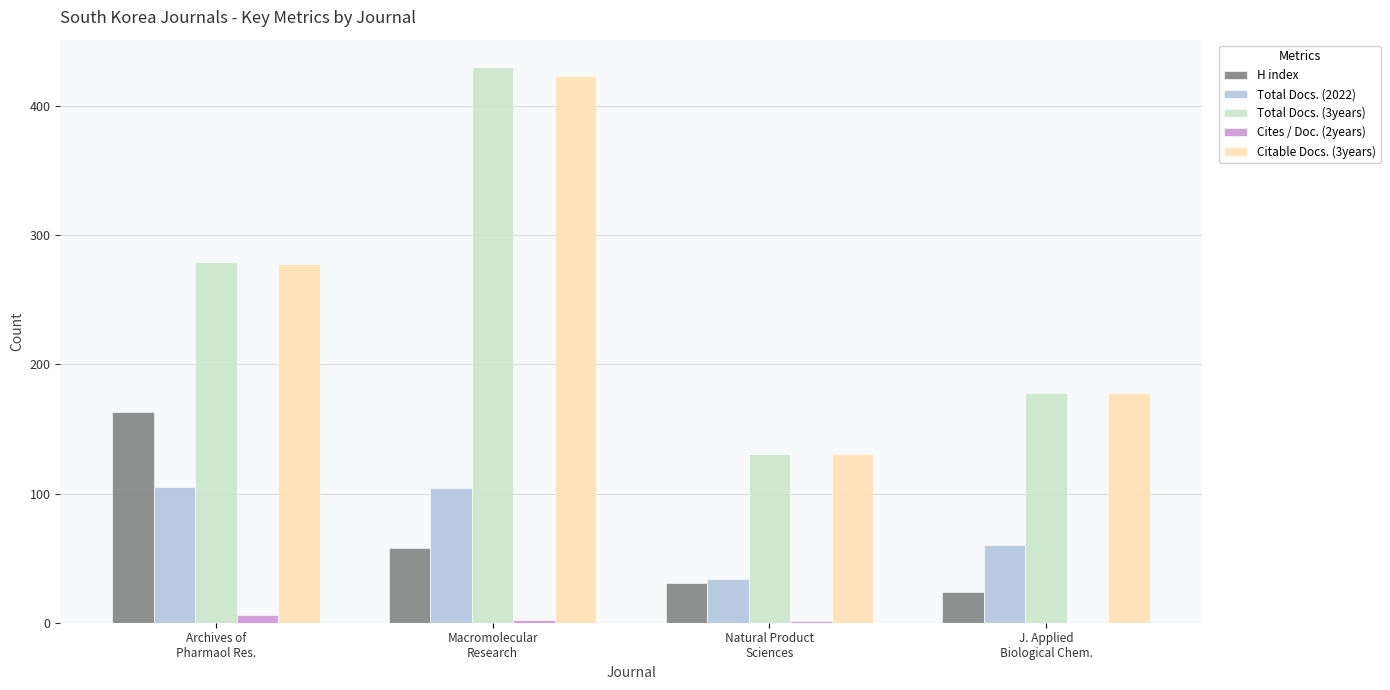

What is the maximum value shown in the chart?

430